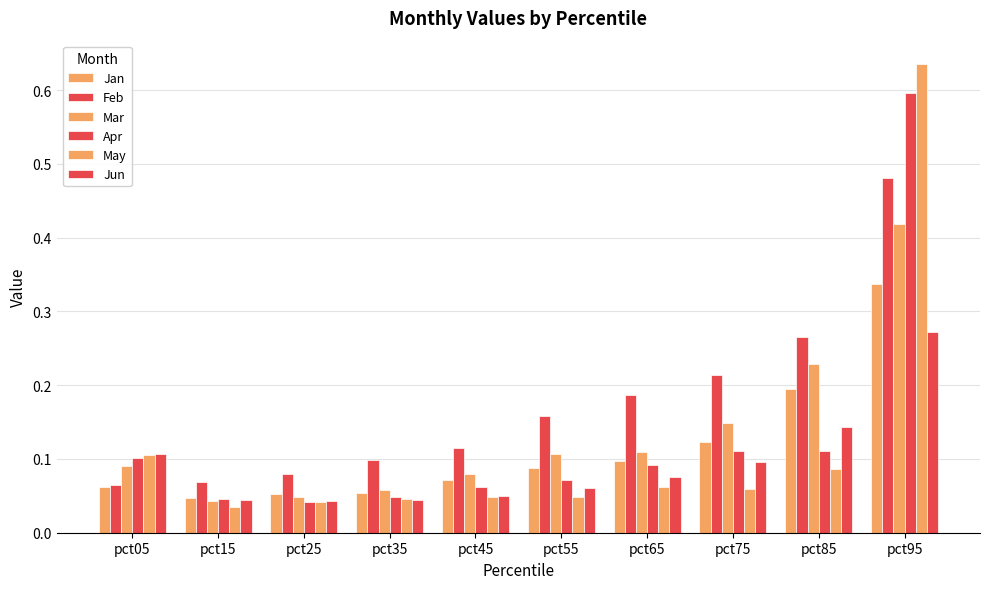

Which category has the highest value across all series?

pct95